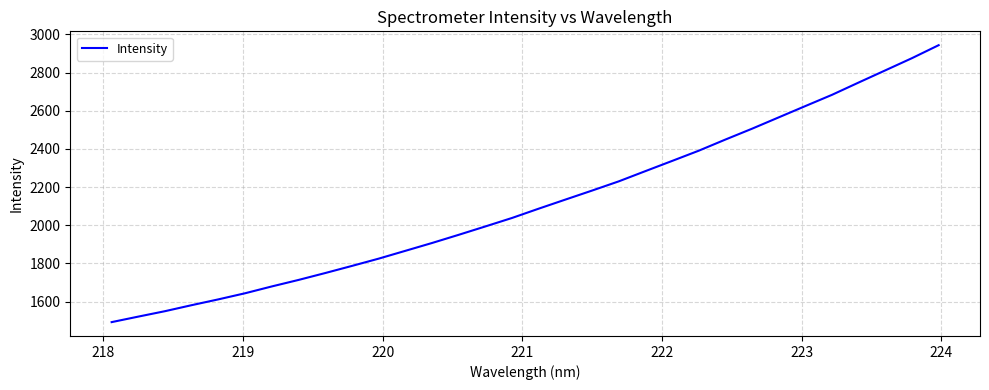

What is the greatest value displayed?

2943.3